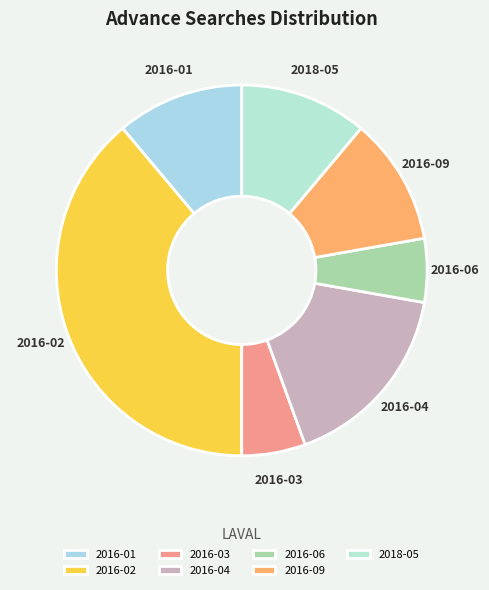

Is there a majority slice in this chart?

No